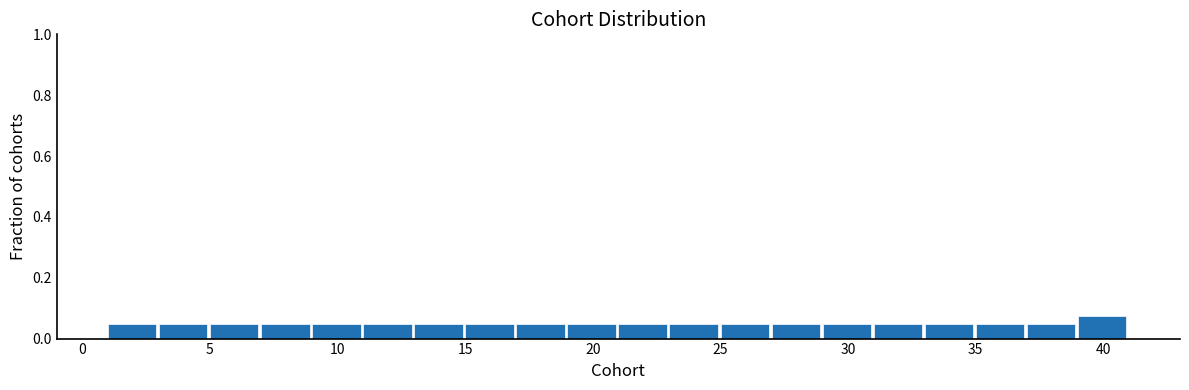

What is the height of the bar covering 1 to 3 on the x-axis? The values are not printed on the chart, so give them approximately, as read against the axis.

0.04